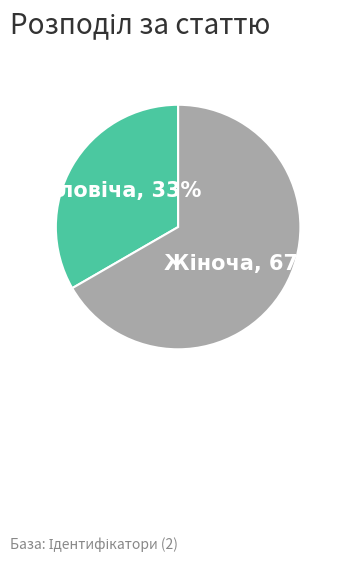

Is there any slice that represents more than half of the pie?

Yes